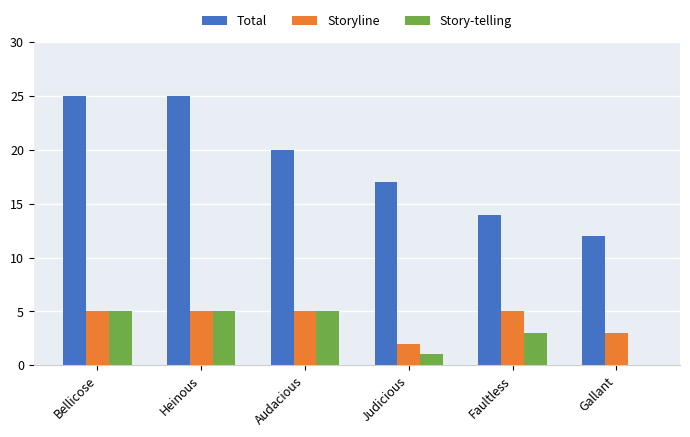

What is the highest value of the Storyline series?

5